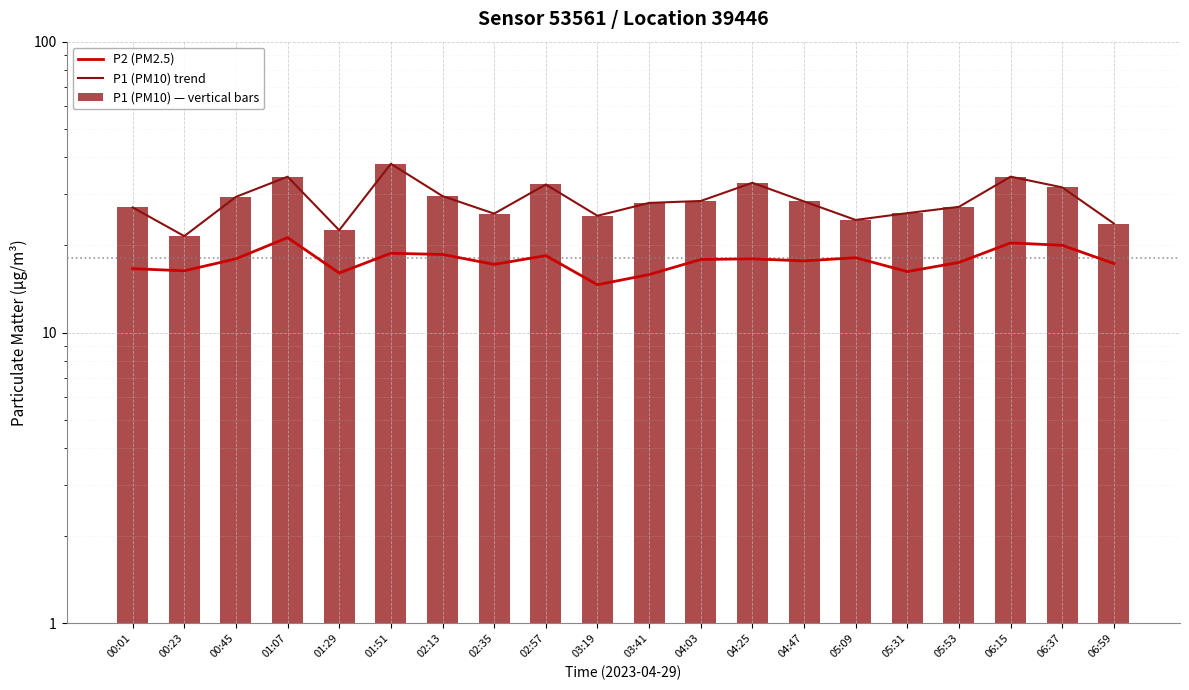

Is the value of P2 (PM2.5) at 00:45 greater than the value of P1 (PM10) — vertical bars at 06:37?

No